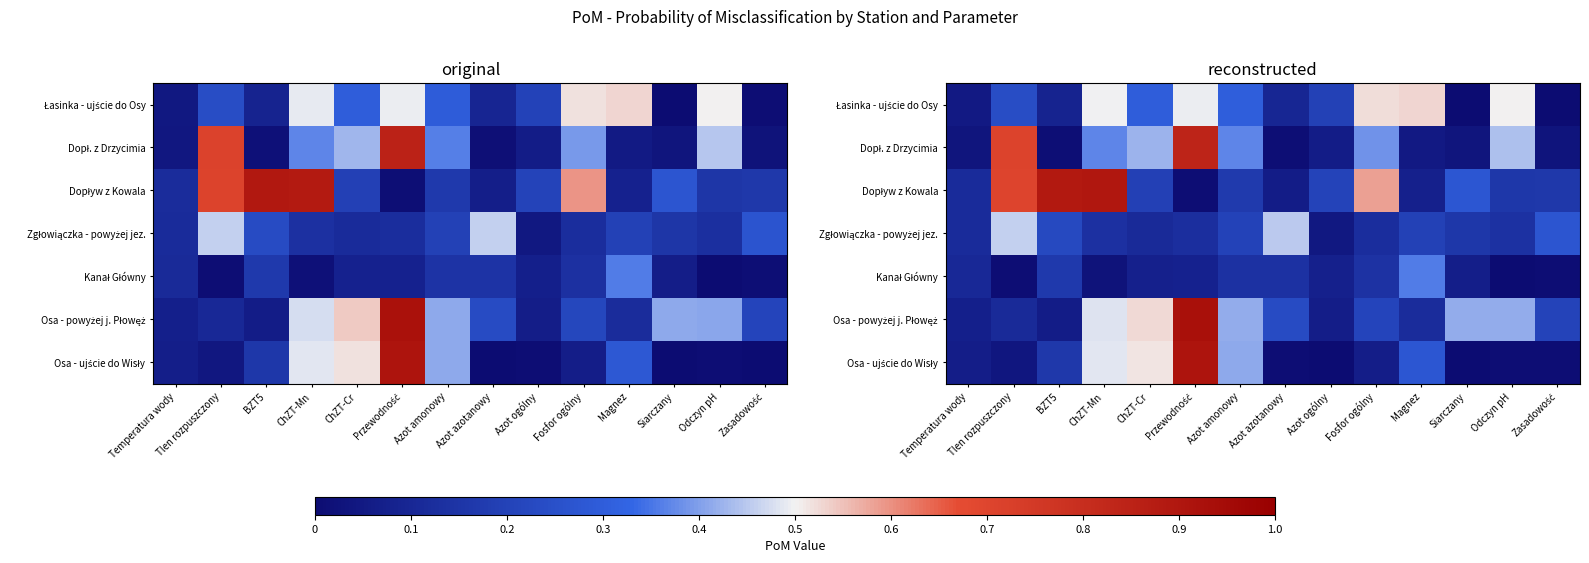

What is the total value across all series at Fosfor ogólny?

2.0